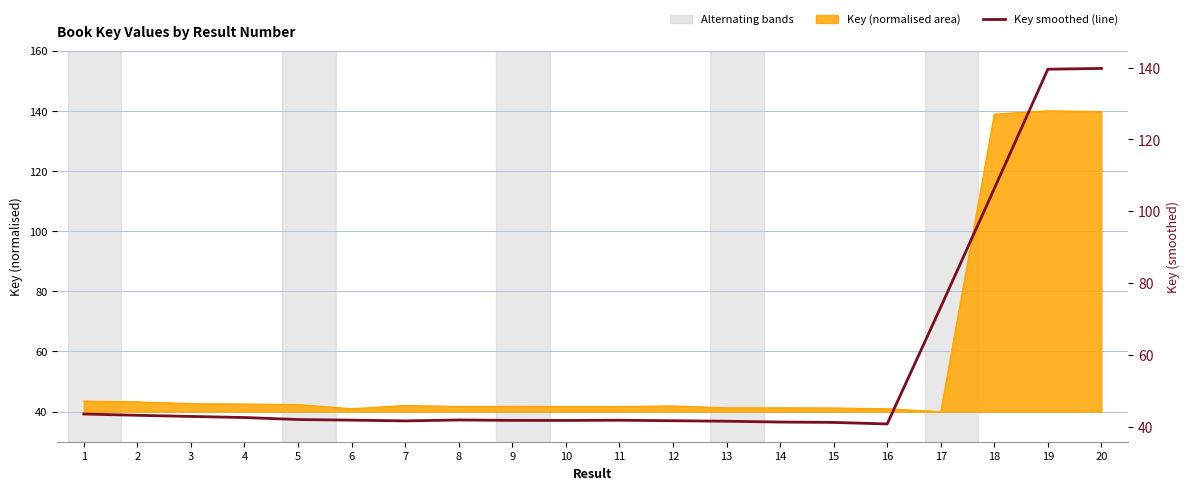

The value at 14 is 41.3. True or false?

True